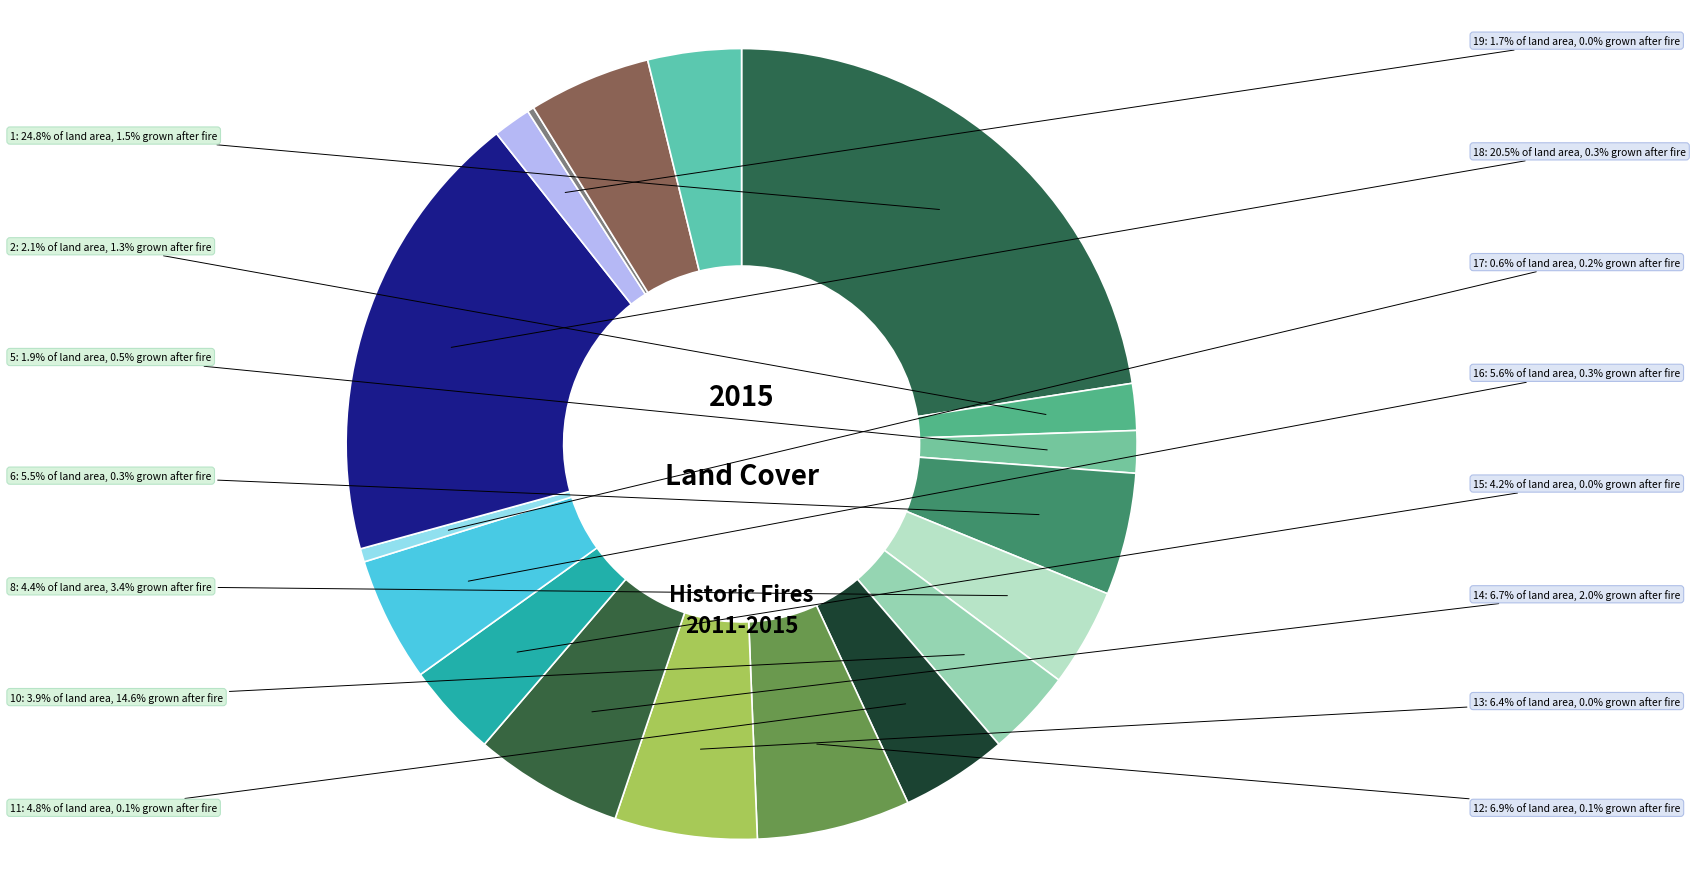

How many segments does this pie chart have?

18